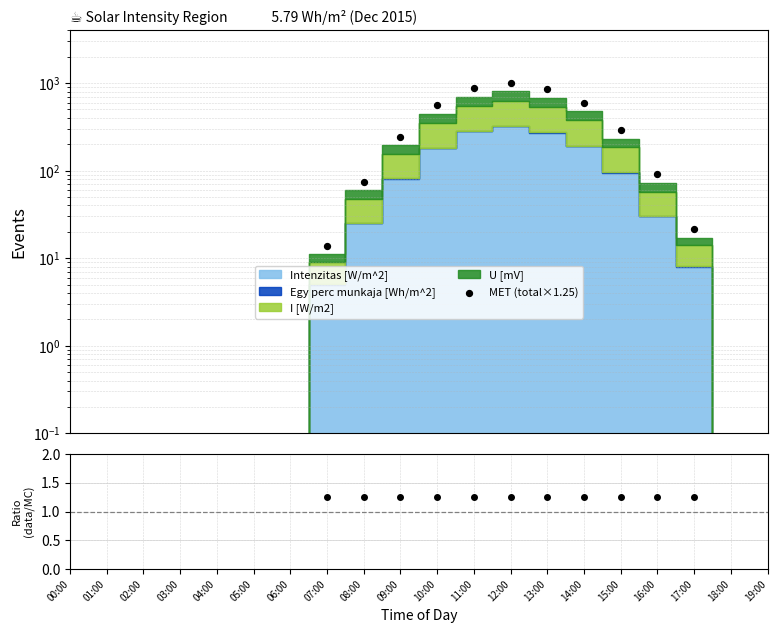

Which series has the largest total across all categories?

MET (total×1.25)